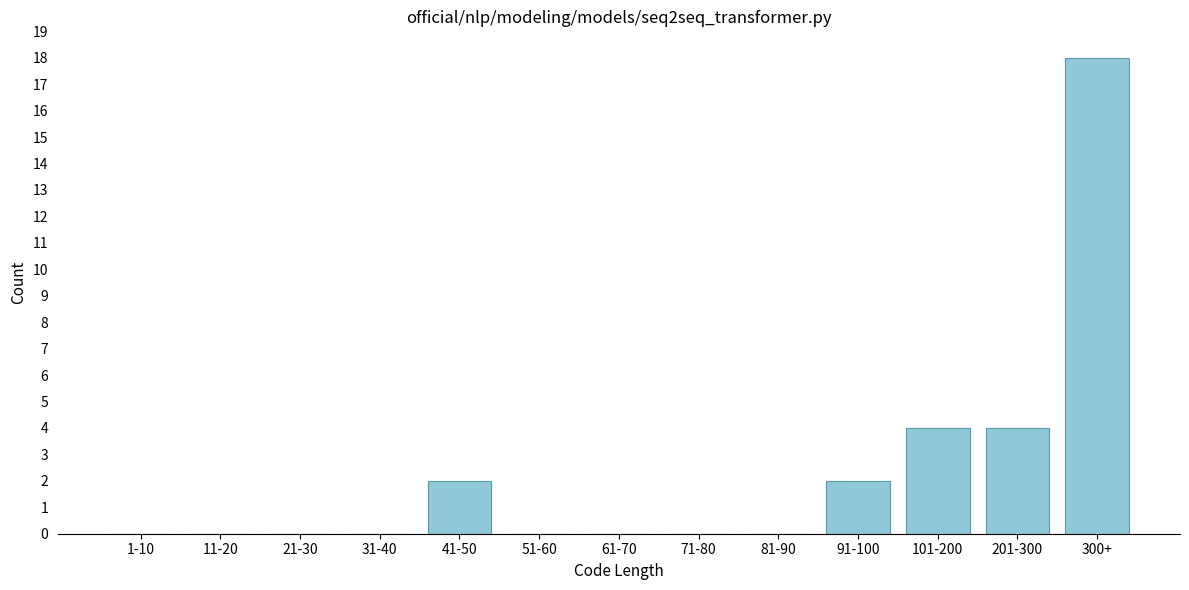

Reading left to right, extract all data points from this chart.

1-10=0	11-20=0	21-30=0	31-40=0	41-50=2	51-60=0	61-70=0	71-80=0	81-90=0	91-100=2	101-200=4	201-300=4	300+=18